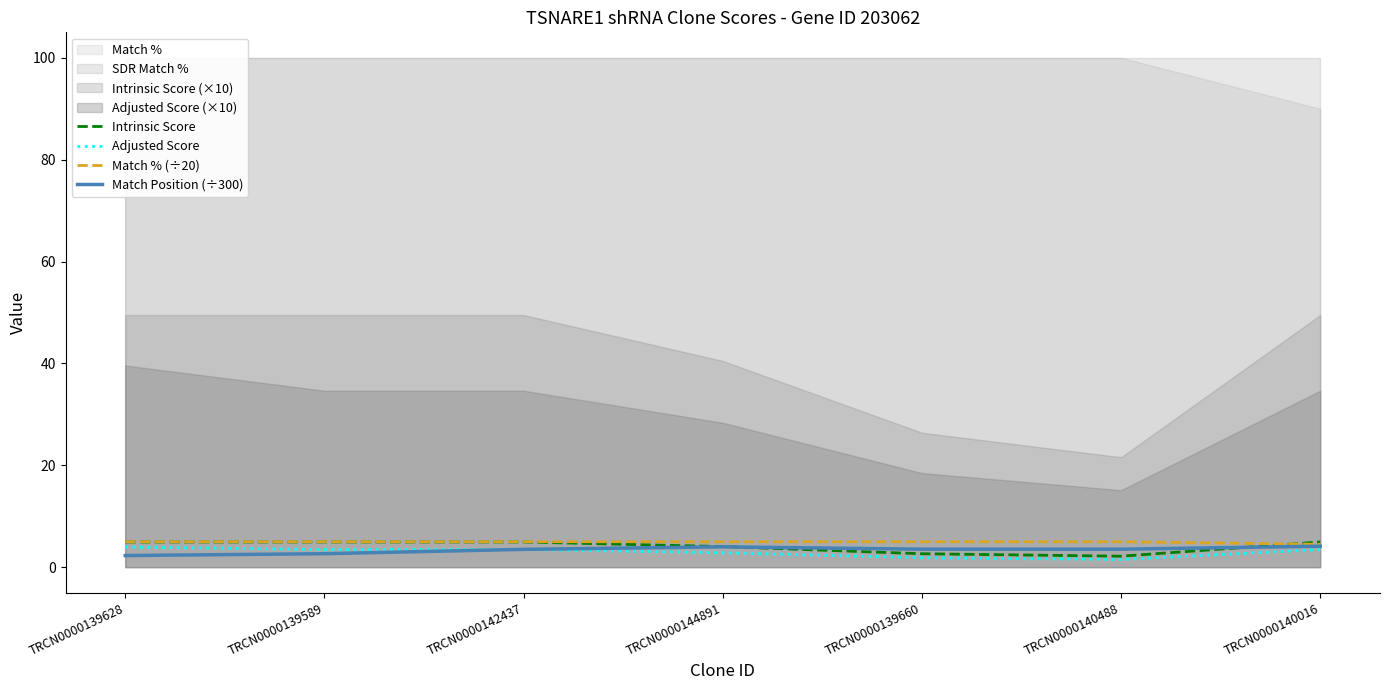

At TRCN0000144891, list the series in order from smallest to largest.

Adjusted Score, Match Position (÷300), Intrinsic Score, Match % (÷20)